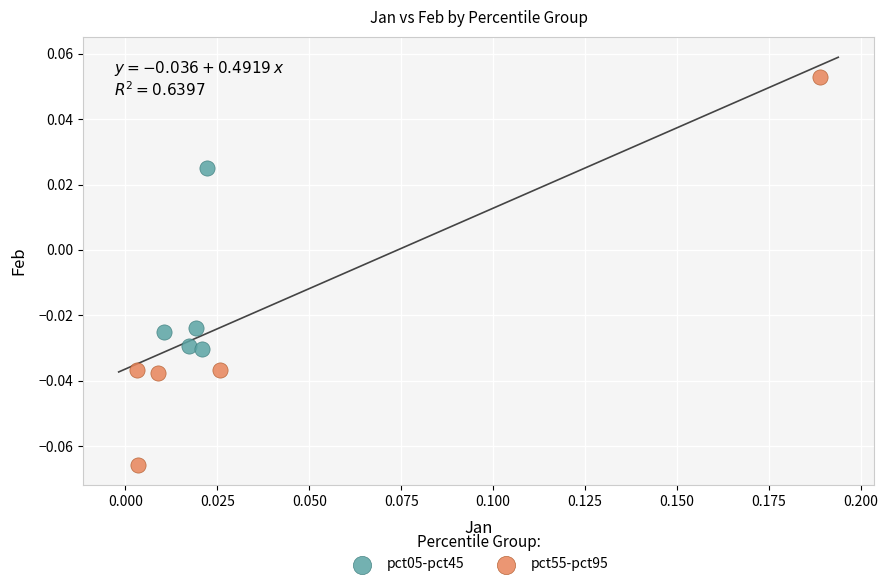

Which series reaches the maximum Y coordinate?

pct55-pct95